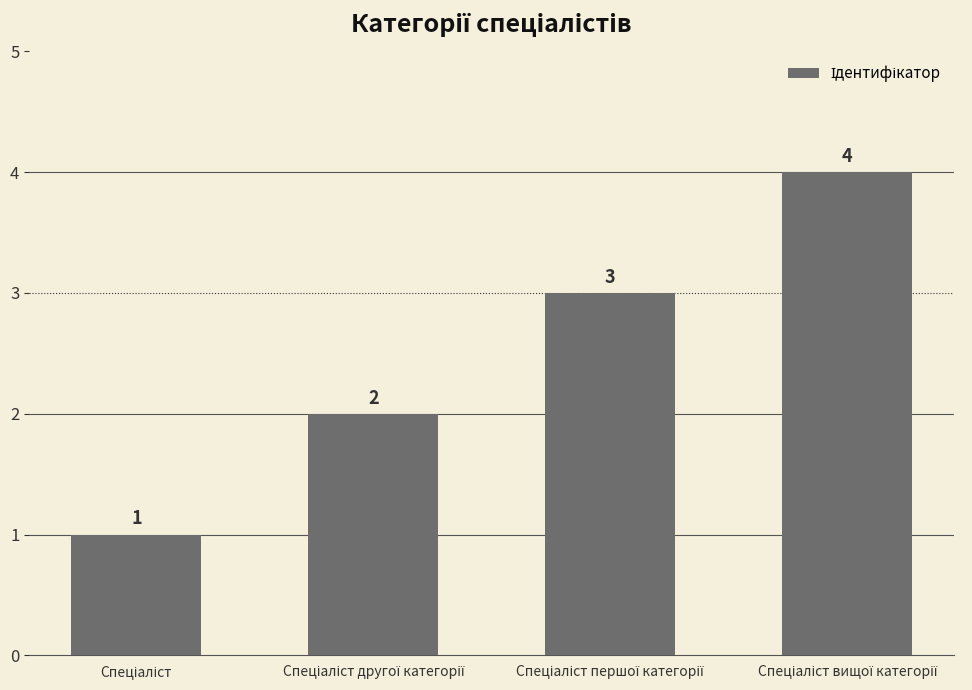

What is the maximum value shown in the chart?

4